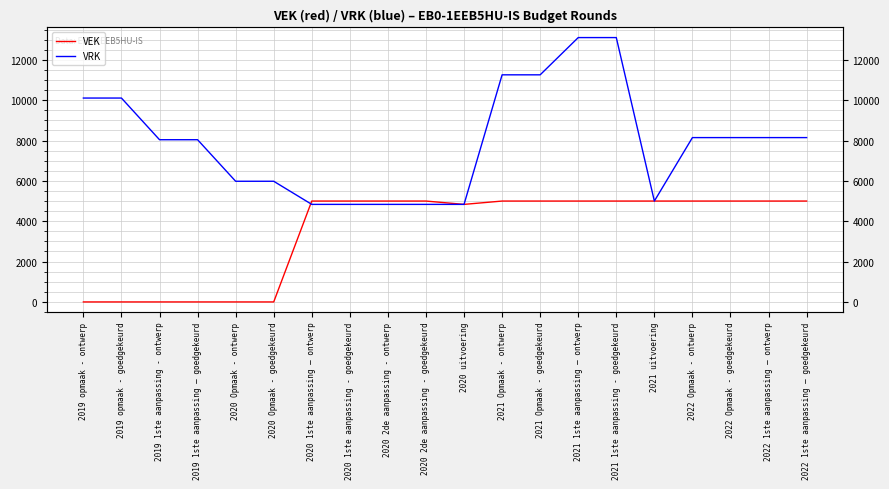

What position from the right is 2020 1ste aanpassing – ontwerp?

14